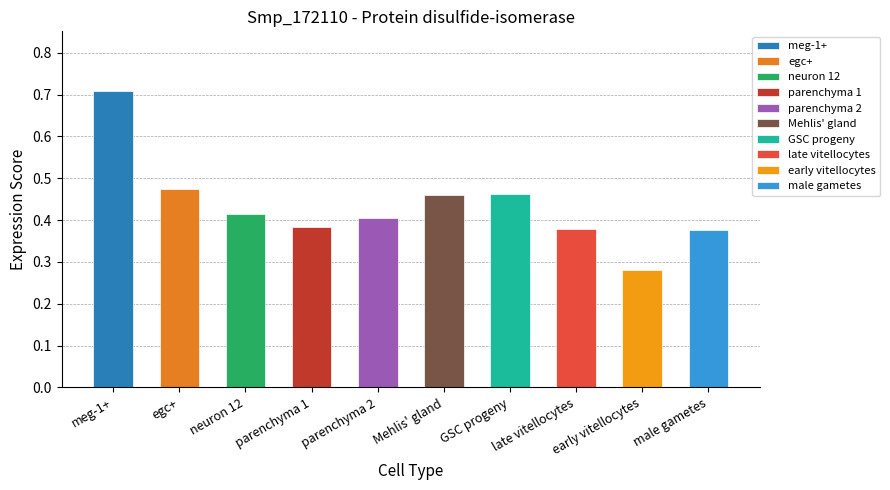

What is the difference between the values at male gametes and egc+?

0.1